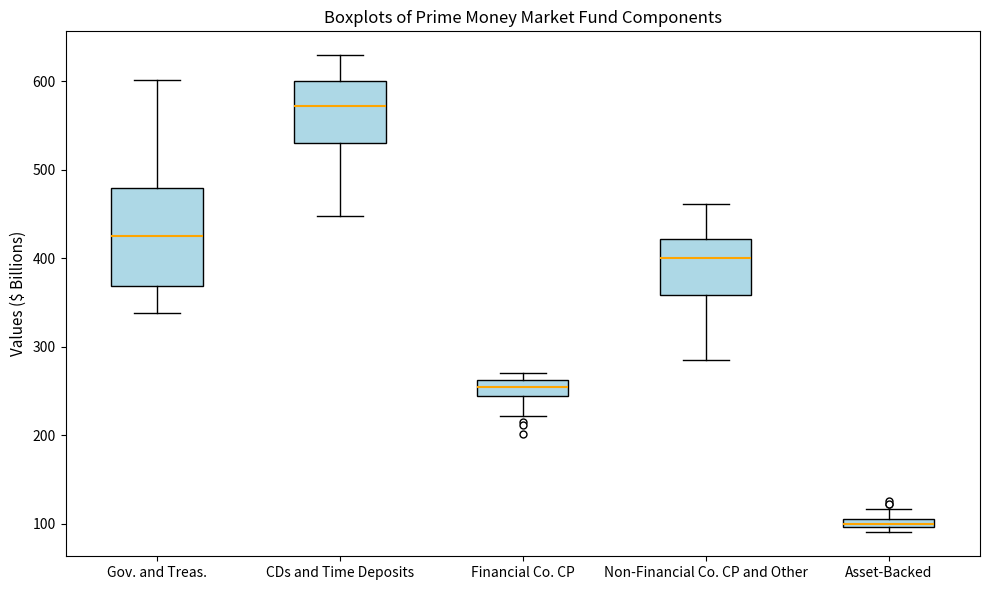

Comparing the boxes themselves (not the whiskers), which one is the tallest?

Gov. and Treas.